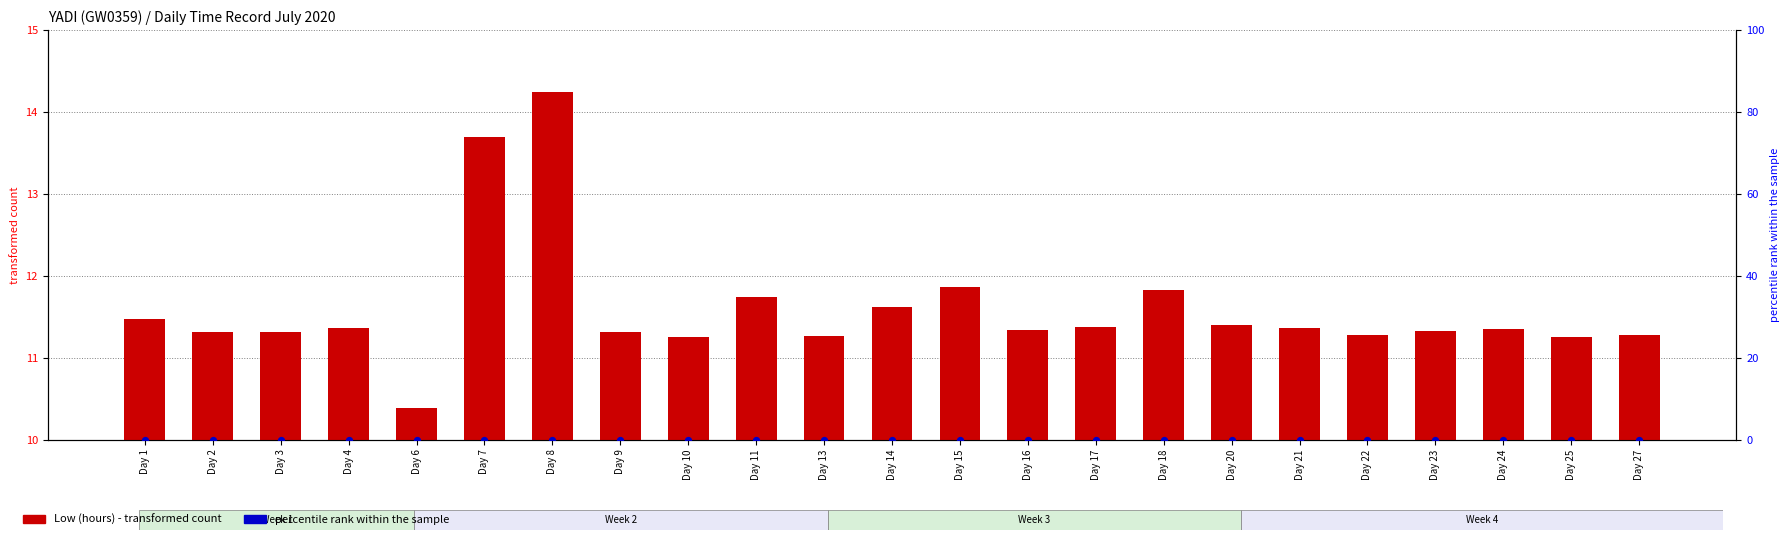

Which series contains the highest Y value?

Low (hours)